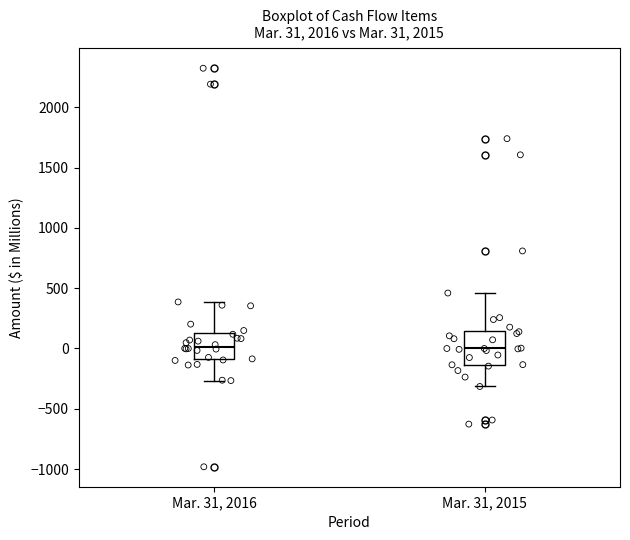

Which box is the tallest, from its lower edge to its upper edge?

Mar. 31, 2015